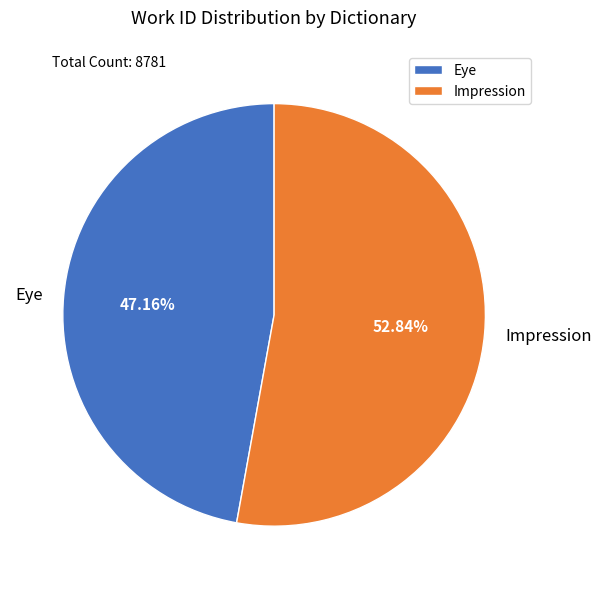

Which category has the biggest portion of the pie?

Impression